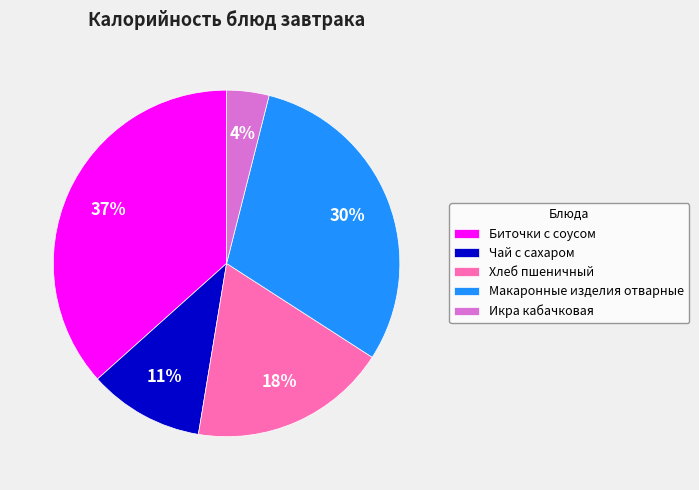

Is it true that Макаронные изделия отварные is 16% of the pie?

False